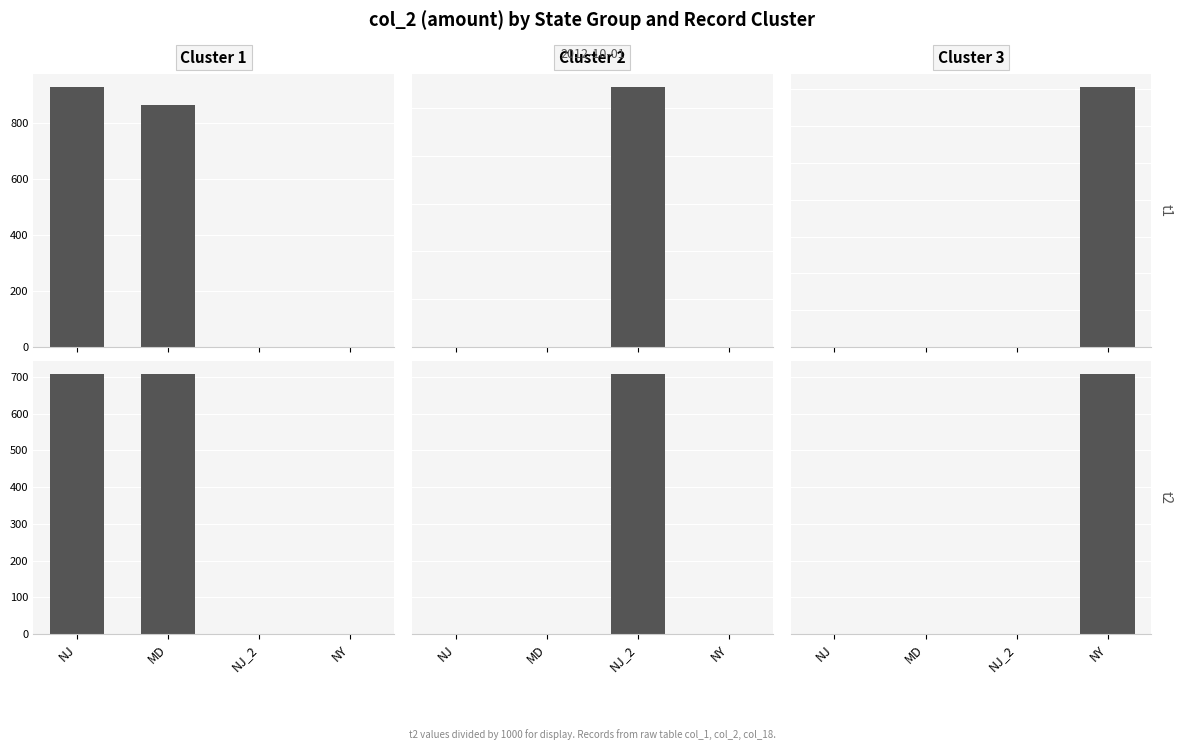

What are all the series names shown in the legend?

Cluster 1, Cluster 2, Cluster 3